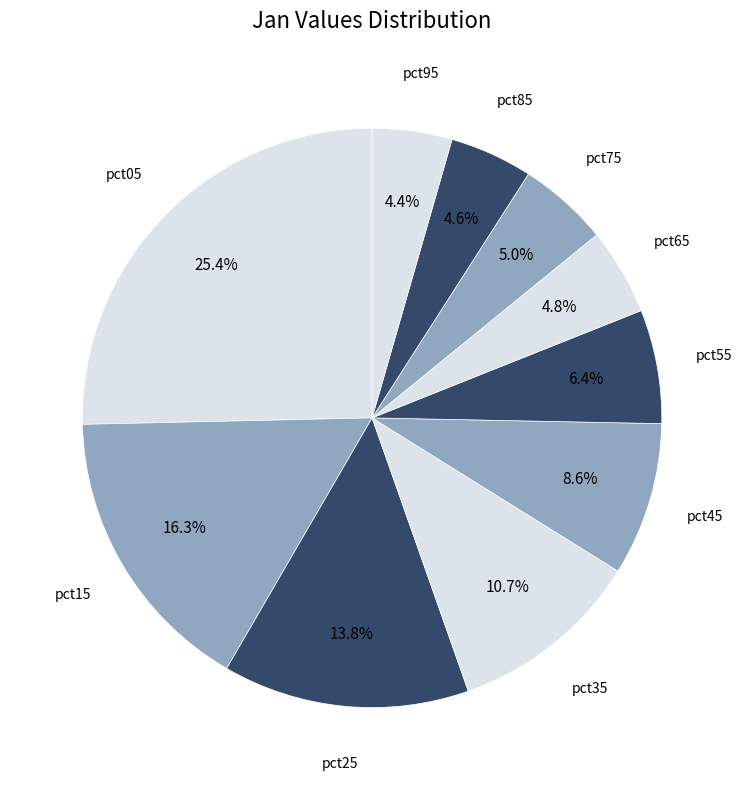

Combined, what portion of the pie is pct15 and pct65?

21.1%